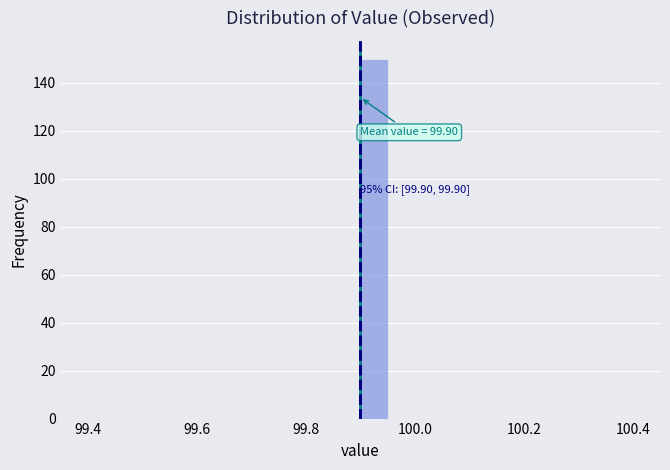

Read against the x-axis, roughly where is the centre of the tallest bar?

99.92